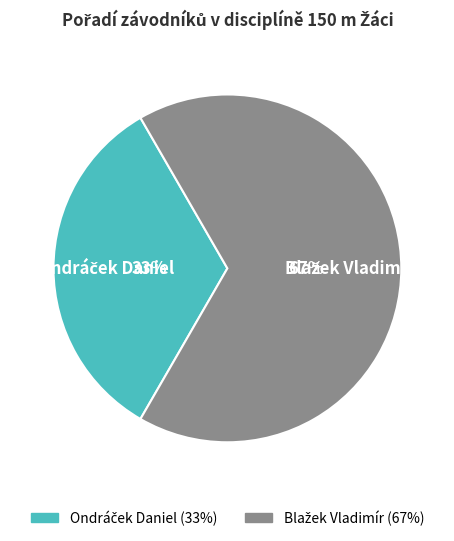

To the nearest percent, what is the average slice percentage?

50%